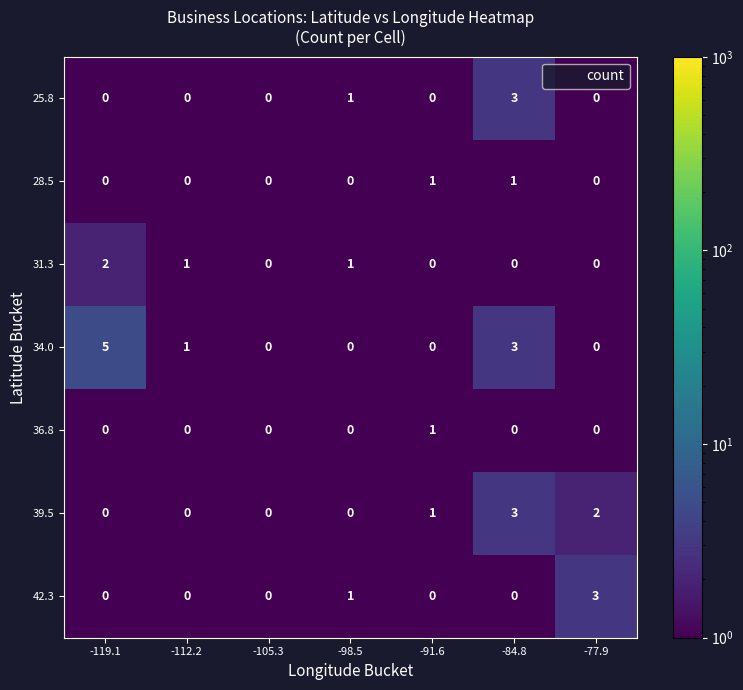

Which series has the largest total across all categories?

34.0